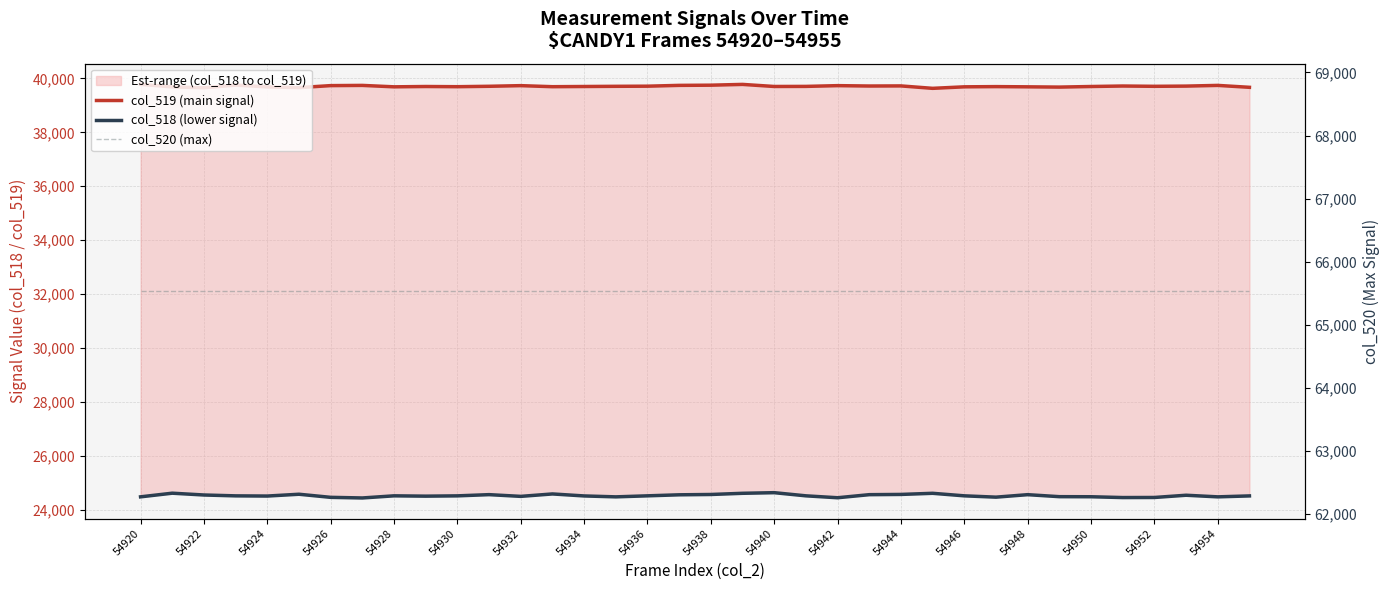

How many data points does each series have?

36